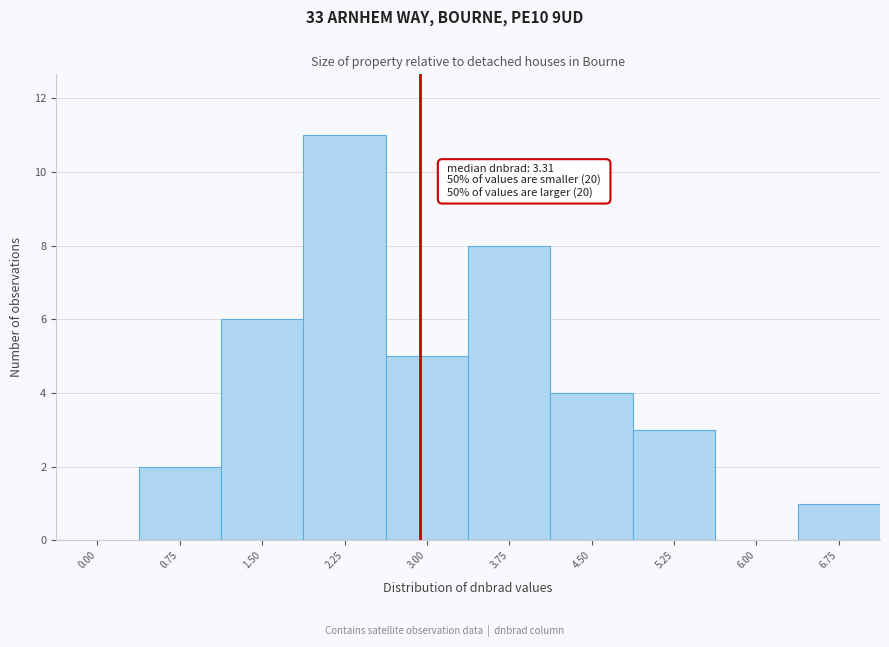

Reading right to left, list all the values displayed in this chart.

6.75=1	6.00=0	5.25=3	4.50=4	3.75=8	3.00=5	2.25=11	1.50=6	0.75=2	0.00=0